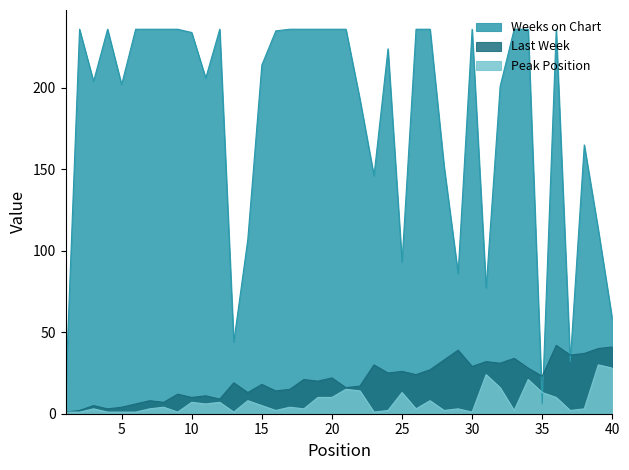

Between 11 and 29, which series saw the biggest shift?

Weeks on Chart